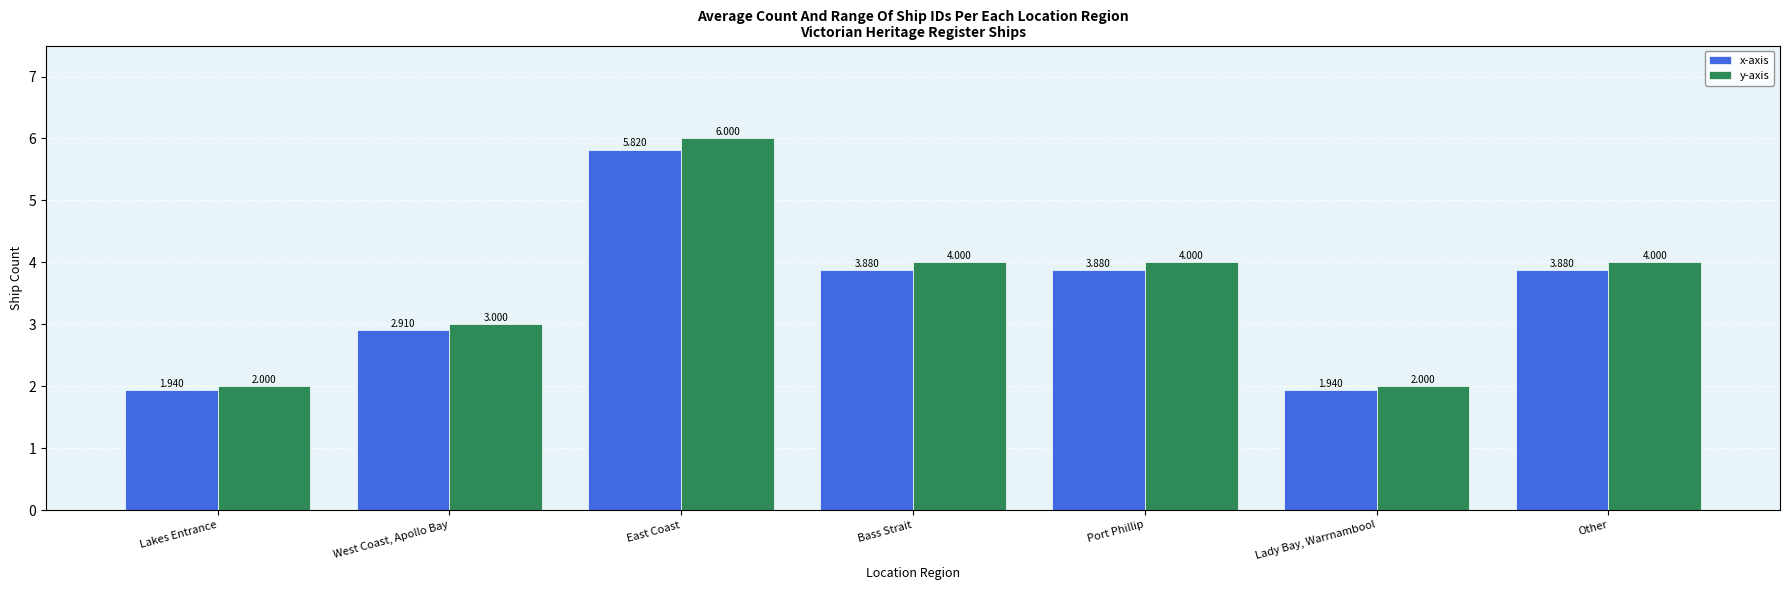

The value of y-axis at Port Phillip is 4.0. True or false?

True